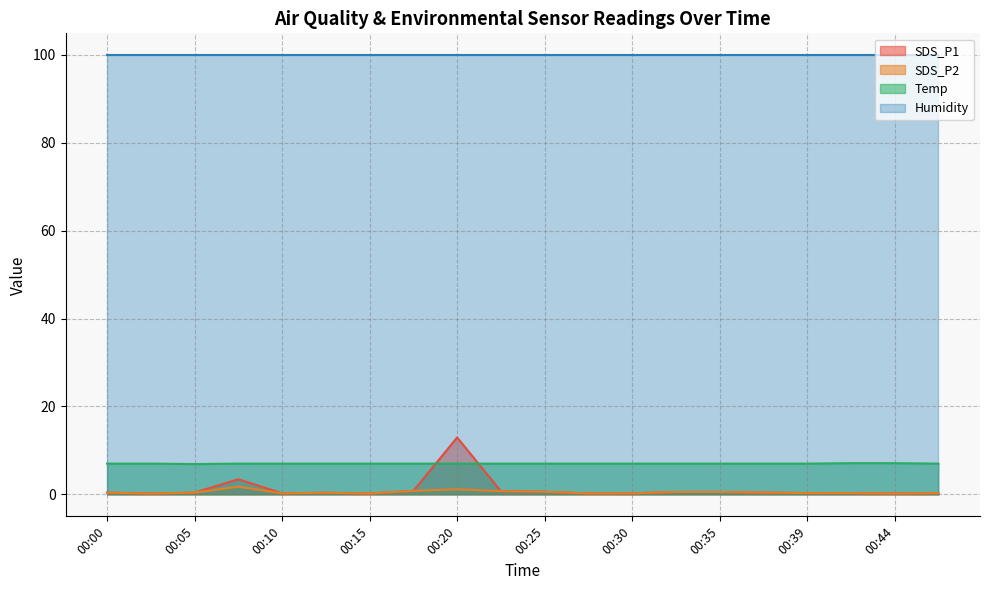

What are all the series names shown in the legend?

SDS_P1, SDS_P2, Temp, Humidity